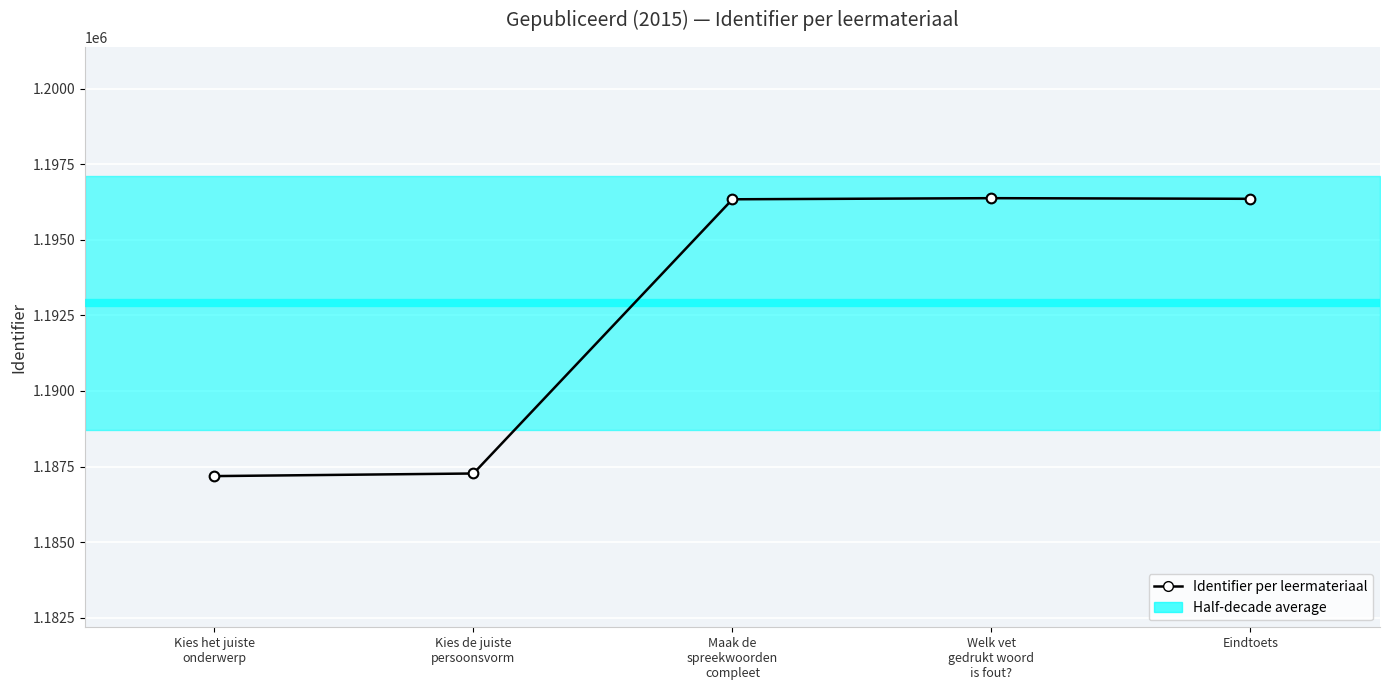

Which category has the lowest value across all series?

Kies het juiste
onderwerp